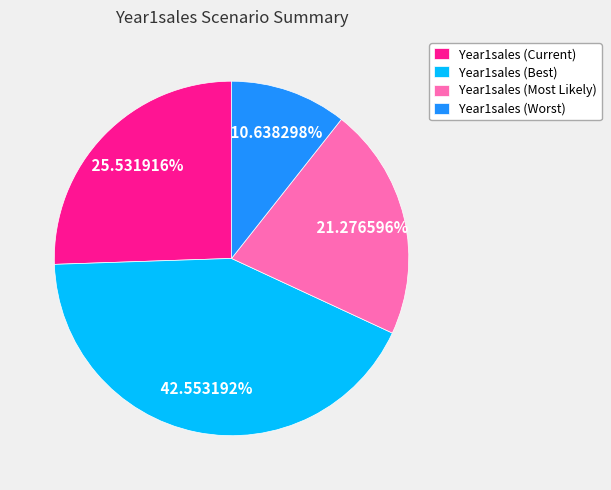

Does Year1sales (Worst) account for over 50% of the chart?

No